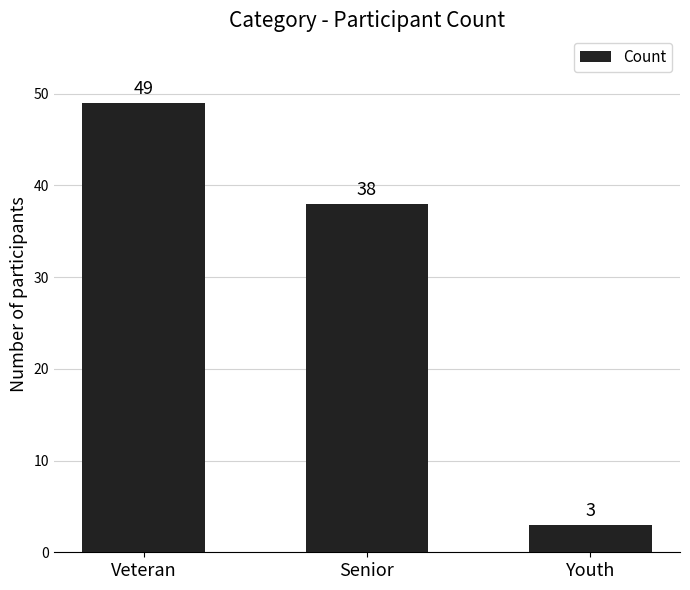

The chart shows a value of 38 at Senior. True or false?

True